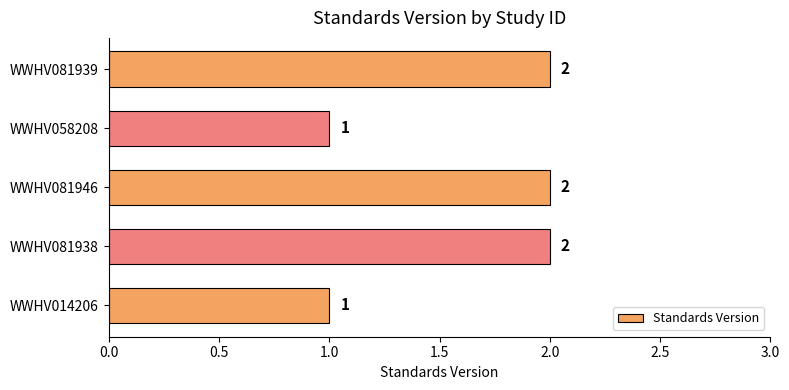

What is the sum of all values?

8